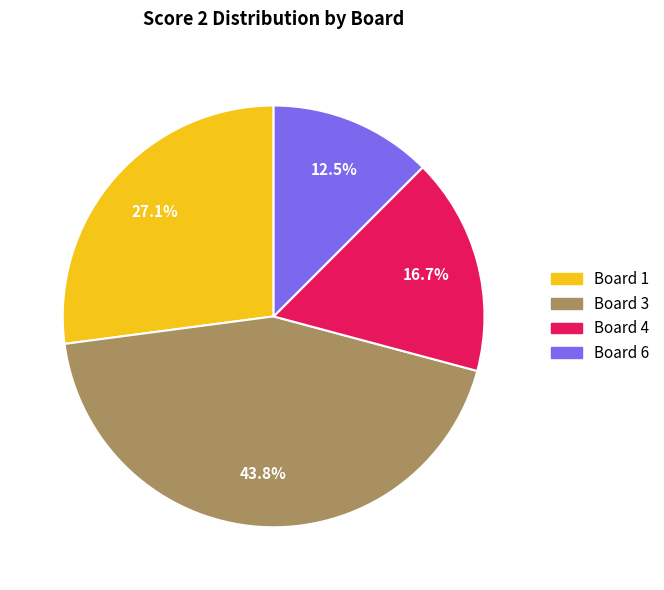

Is there any slice that represents more than half of the pie?

No